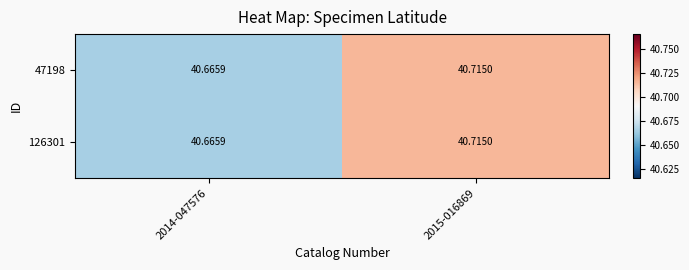

How many categories are shown in the chart?

2